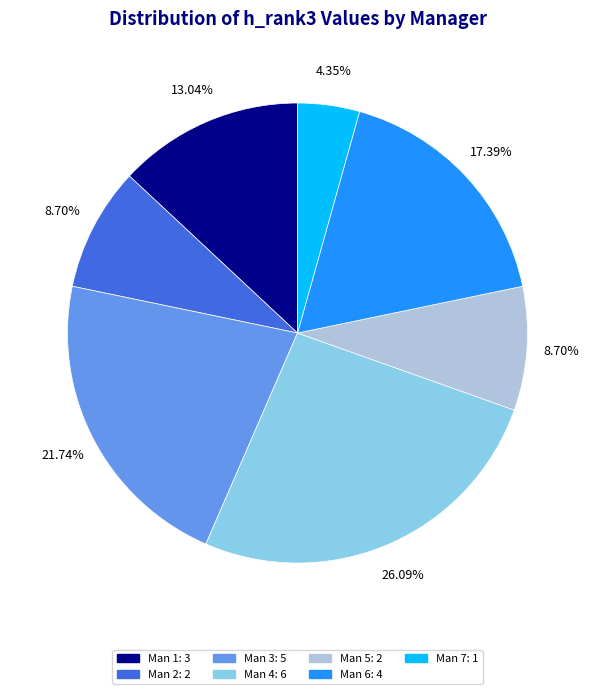

True or false: Man 1 accounts for 13% of the total.

True